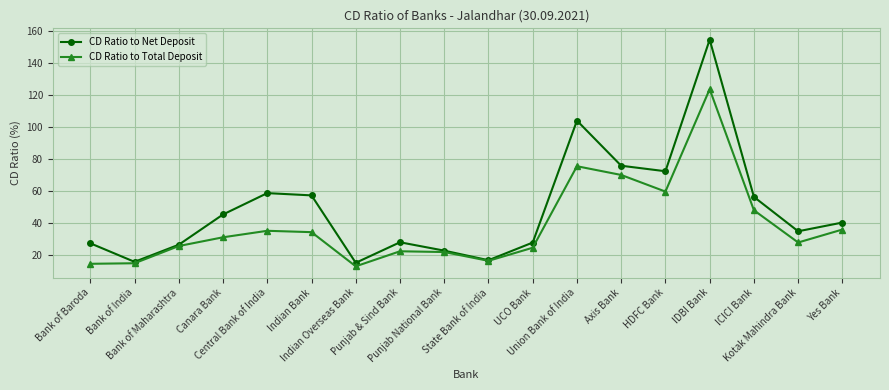

How many interior local valleys does the CD Ratio to Net Deposit series have?

5